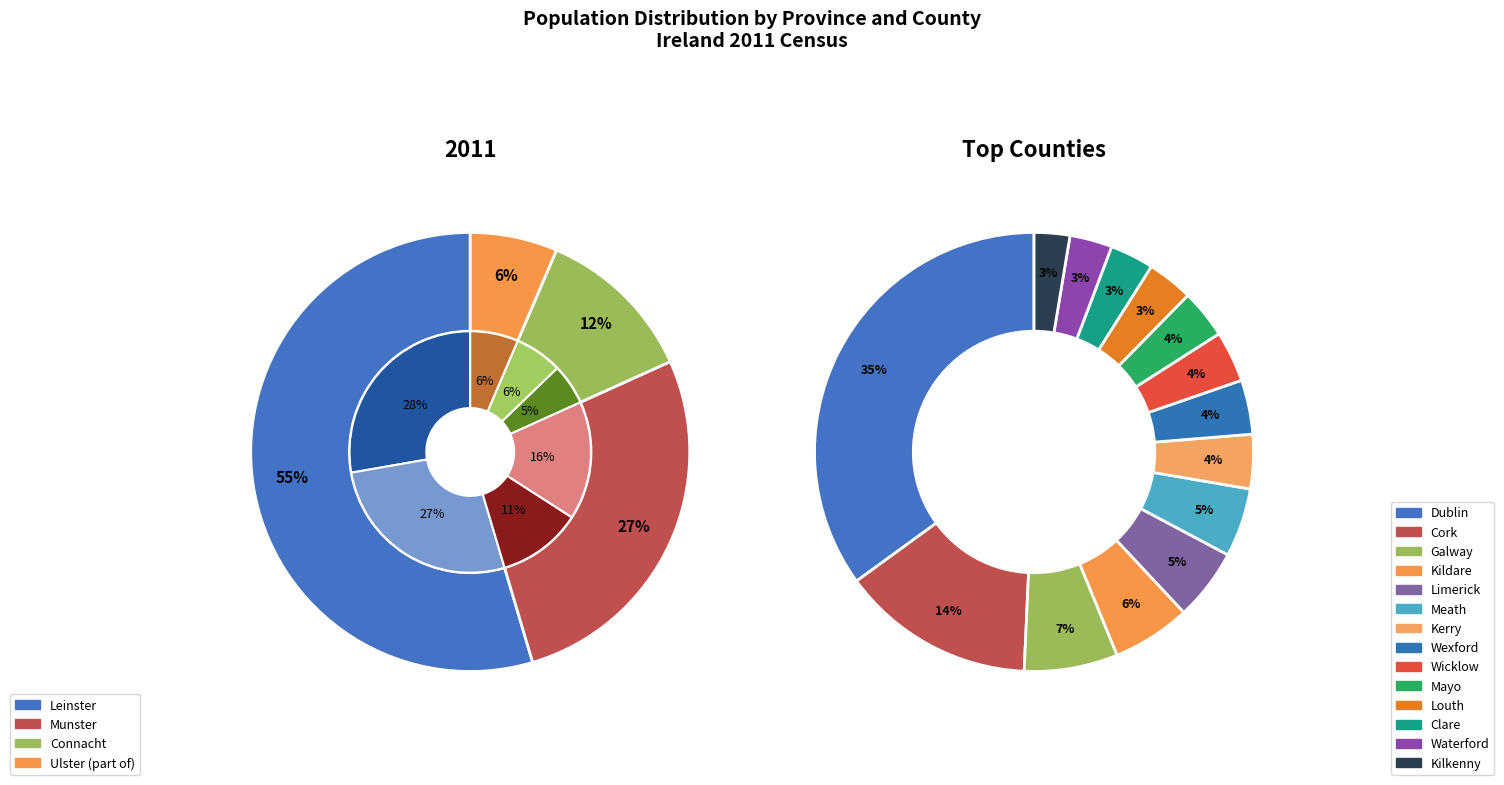

To the nearest percent, what is the difference between the largest and smallest slice percentages?

48%